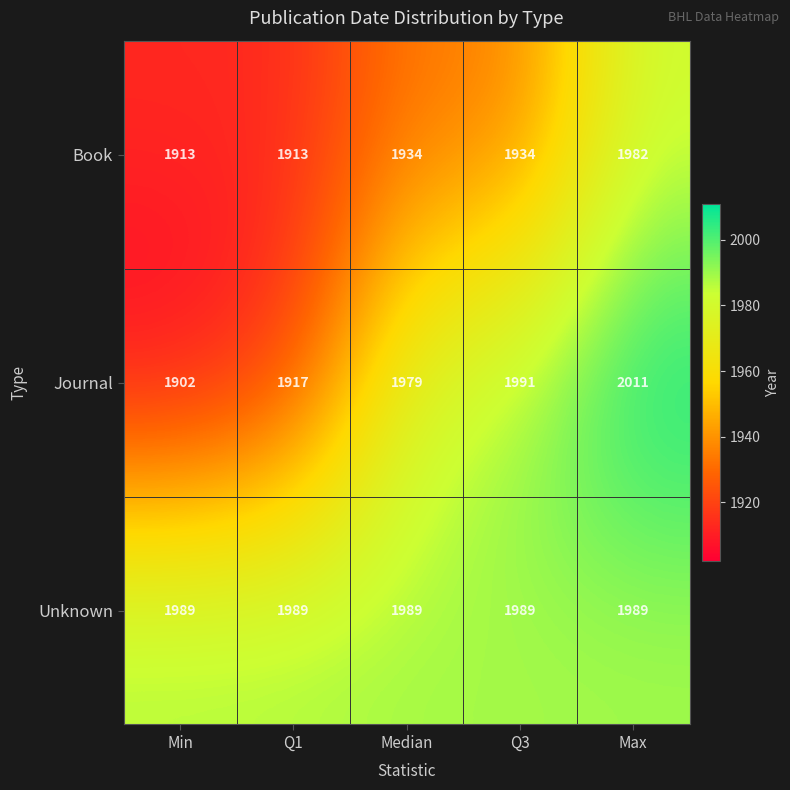

What is the smallest value displayed?

1902